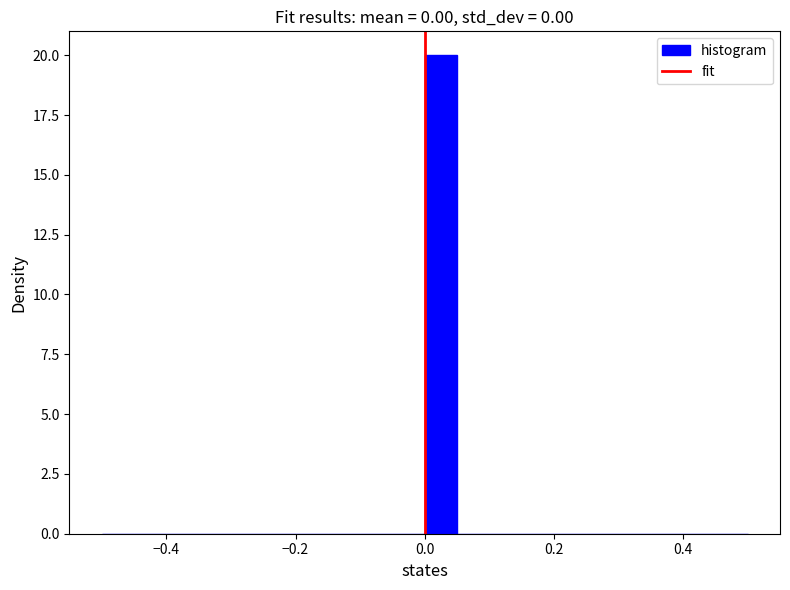

Around what value on the x-axis is the tallest bar? Give the approximate position of its centre, as read against the axis.

0.02